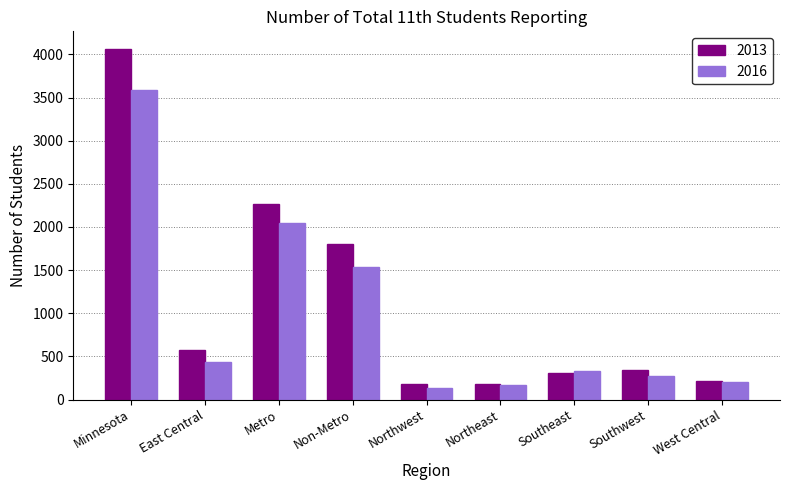

List the labels in order of 2016 value, smallest first.

Northwest, Northeast, West Central, Southwest, Southeast, East Central, Non-Metro, Metro, Minnesota